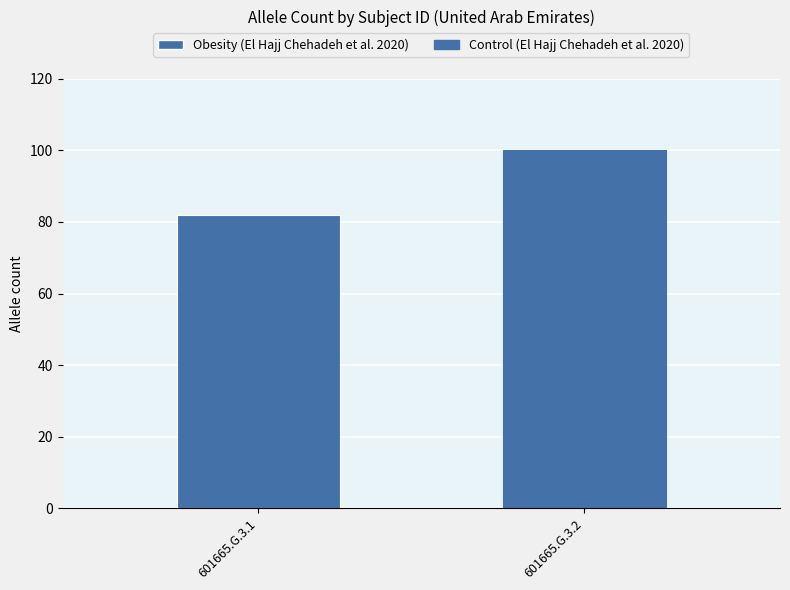

How many bars are there in total?

2